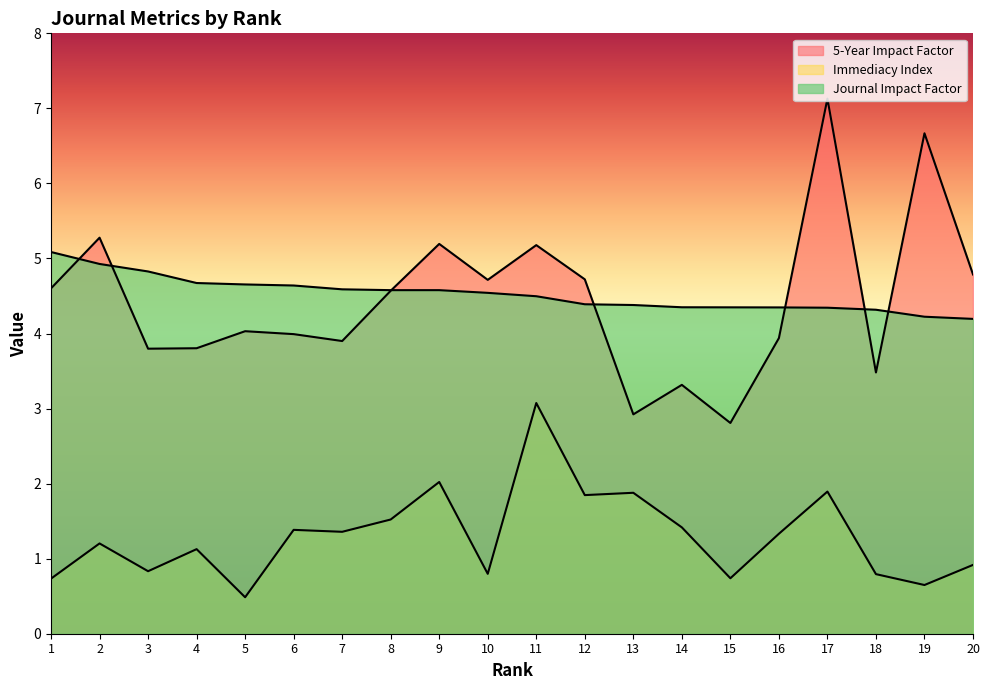

How many interior local peaks does the 5-Year Impact Factor series have?

7